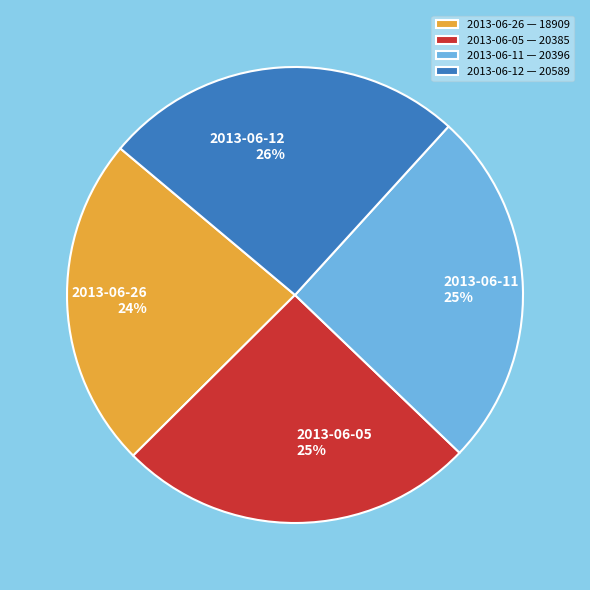

True or false: 2013-06-05 accounts for 25% of the total.

True